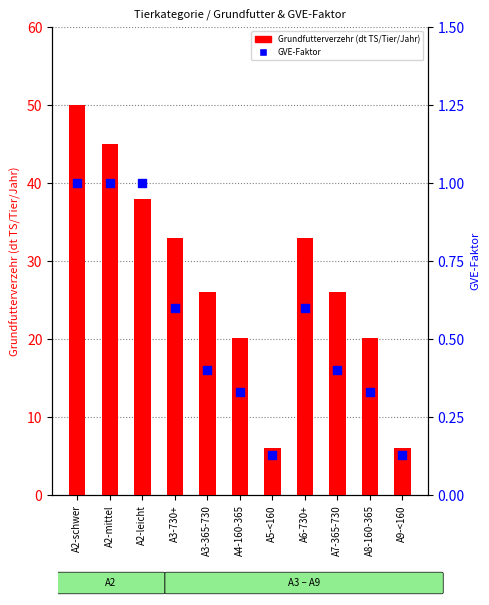

Which series has the largest Y range (max minus min)?

Grundfutterverzehr (dt TS/Tier/Jahr)